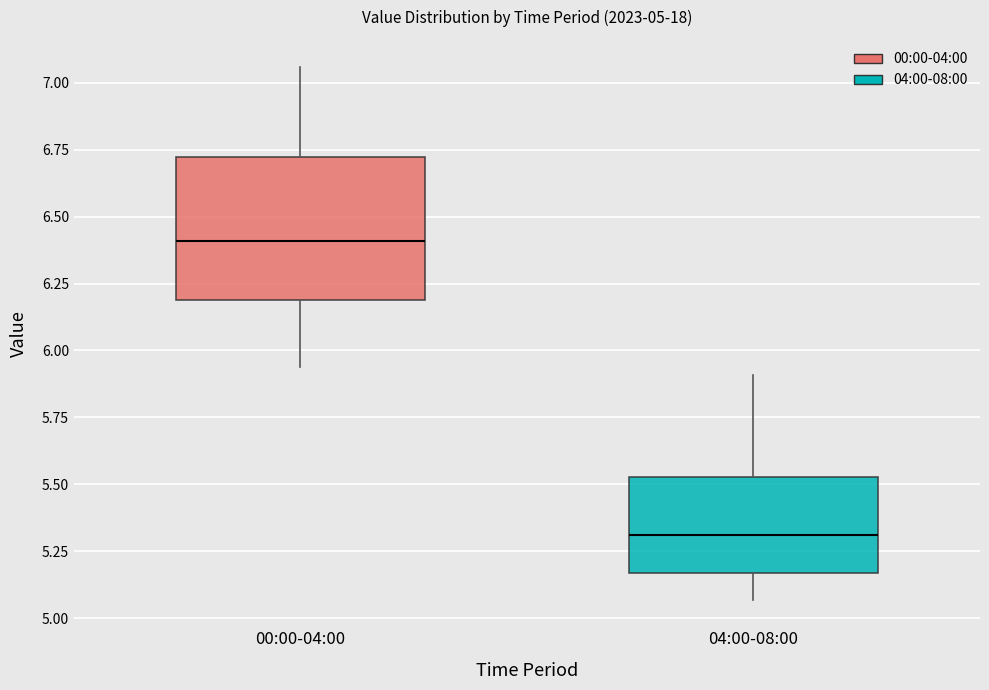

Comparing the boxes themselves (not the whiskers), which one is the tallest?

00:00-04:00